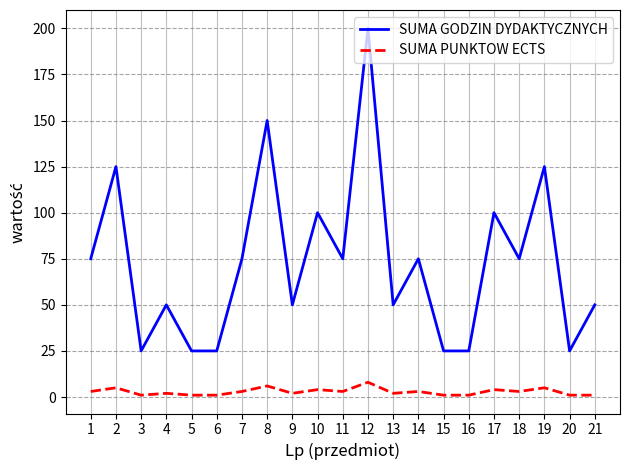

Which series has the largest range (max minus min)?

SUMA GODZIN DYDAKTYCZNYCH